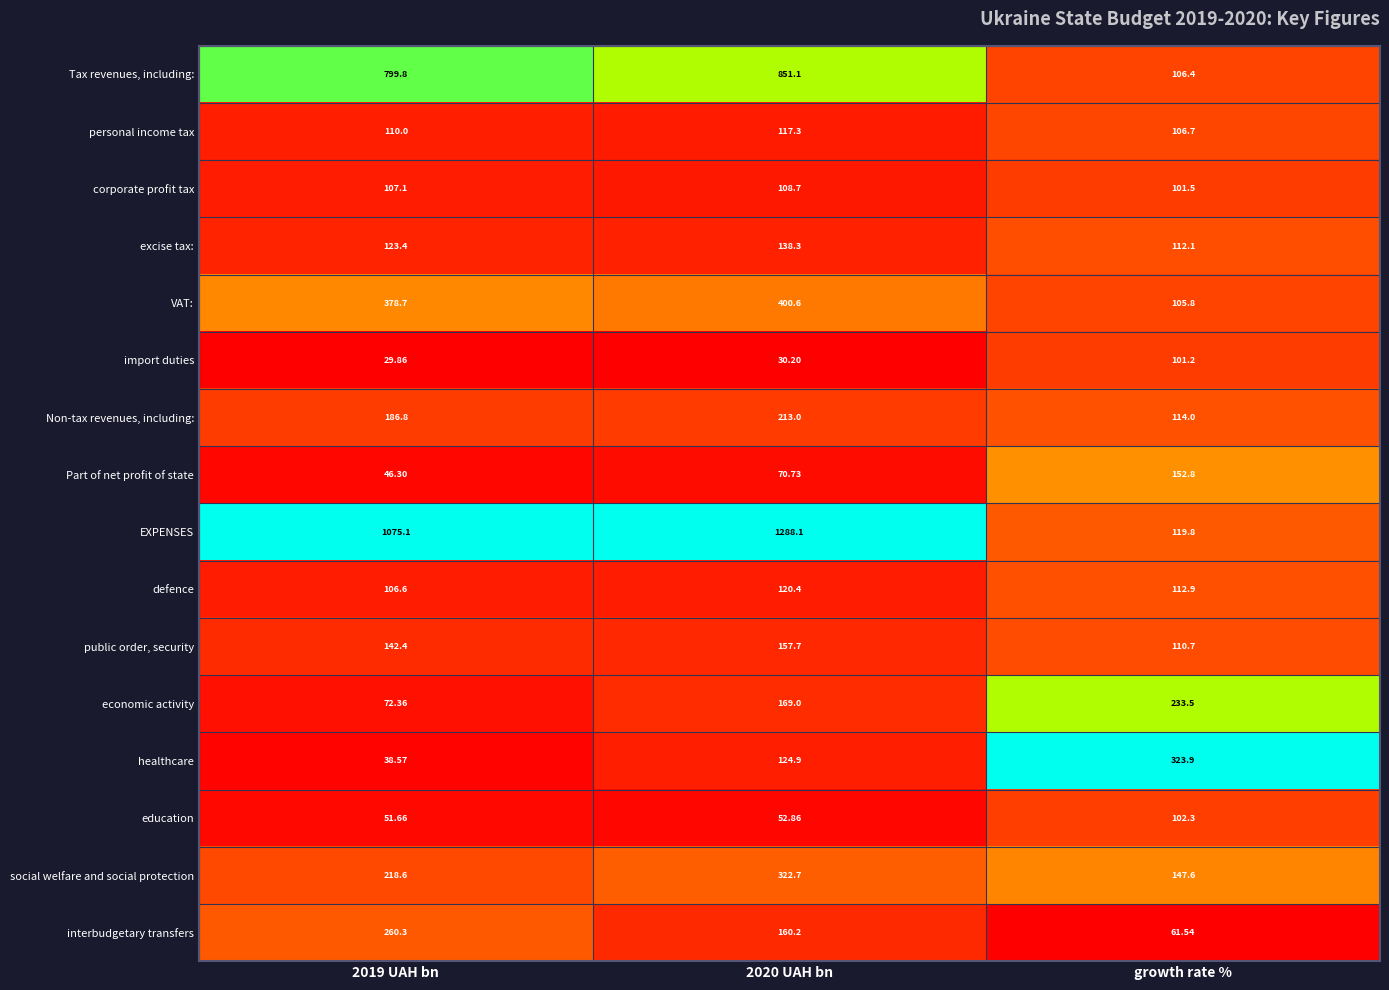

List the series in order of their peak value, highest first.

EXPENSES, Tax revenues, including:, VAT:, healthcare, social welfare and social protection, interbudgetary transfers, economic activity, Non-tax revenues, including:, public order, security, Part of net profit of state, excise tax:, defence, personal income tax, corporate profit tax, education, import duties